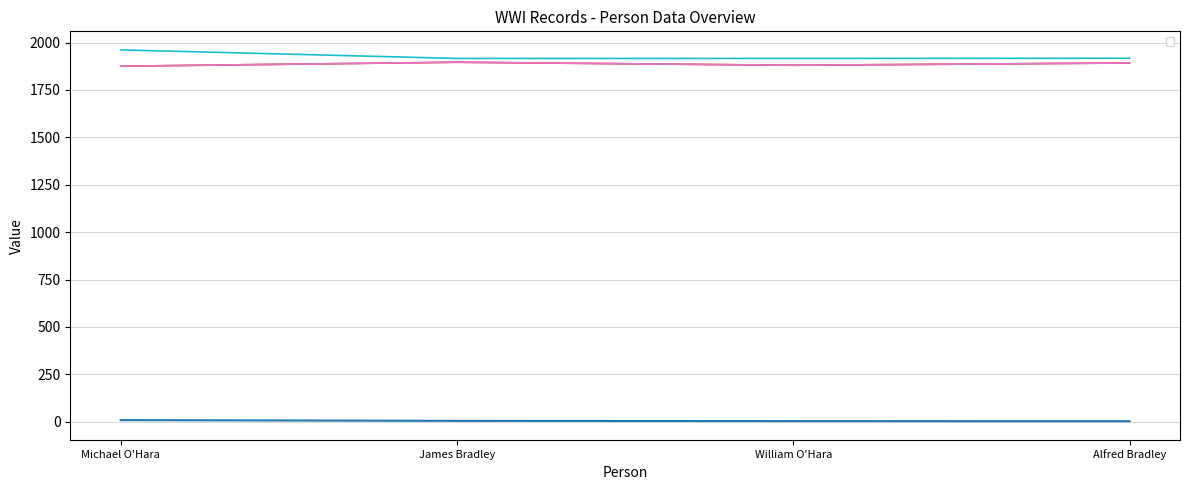

At how many categories does at least one series exceed 1407?

4